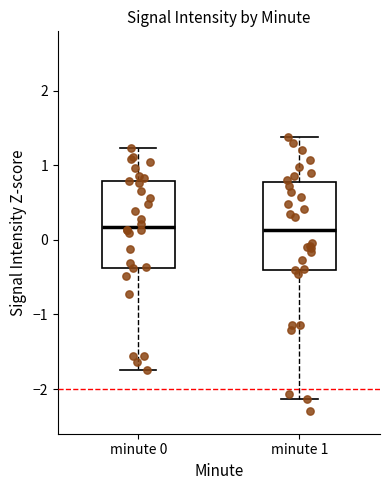

Reading left to right, read every box against the y-axis: the position of its median line, the range the box covers, and the ends of its whiskers. The values are not printed on the chart, so give them approximately, as read against the axis.

minute 0: median 0.2, box -0.4 to 0.8, whiskers -1.7 to 1.2
minute 1: median 0.1, box -0.4 to 0.8, whiskers -2.1 to 1.4